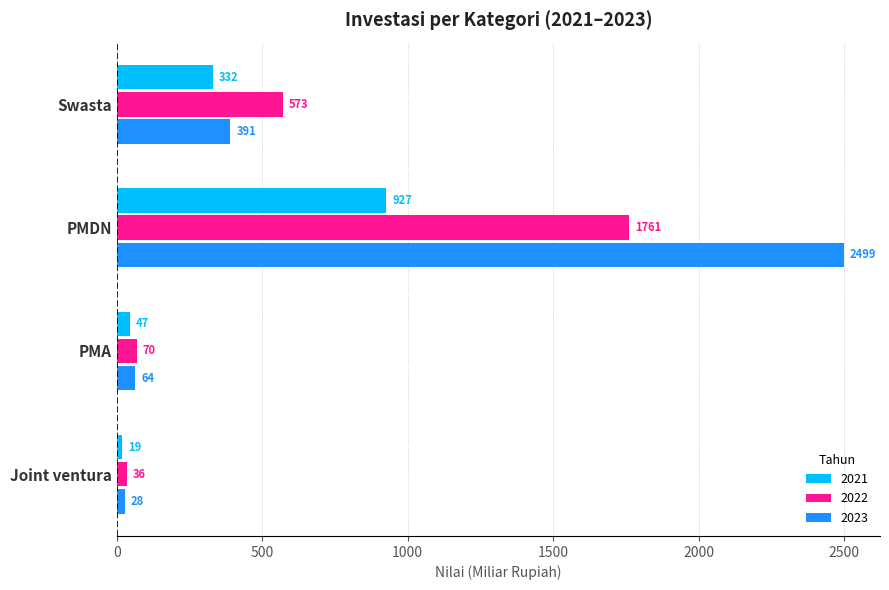

What is the total value across all series at PMDN?

5187